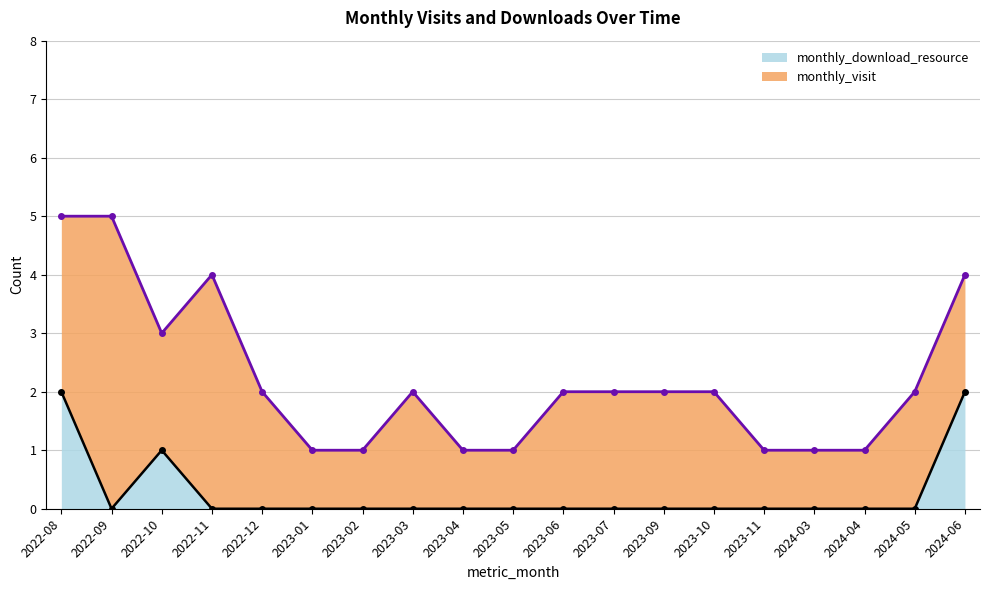

True or false: the data shows 0 at 2022-09.

True